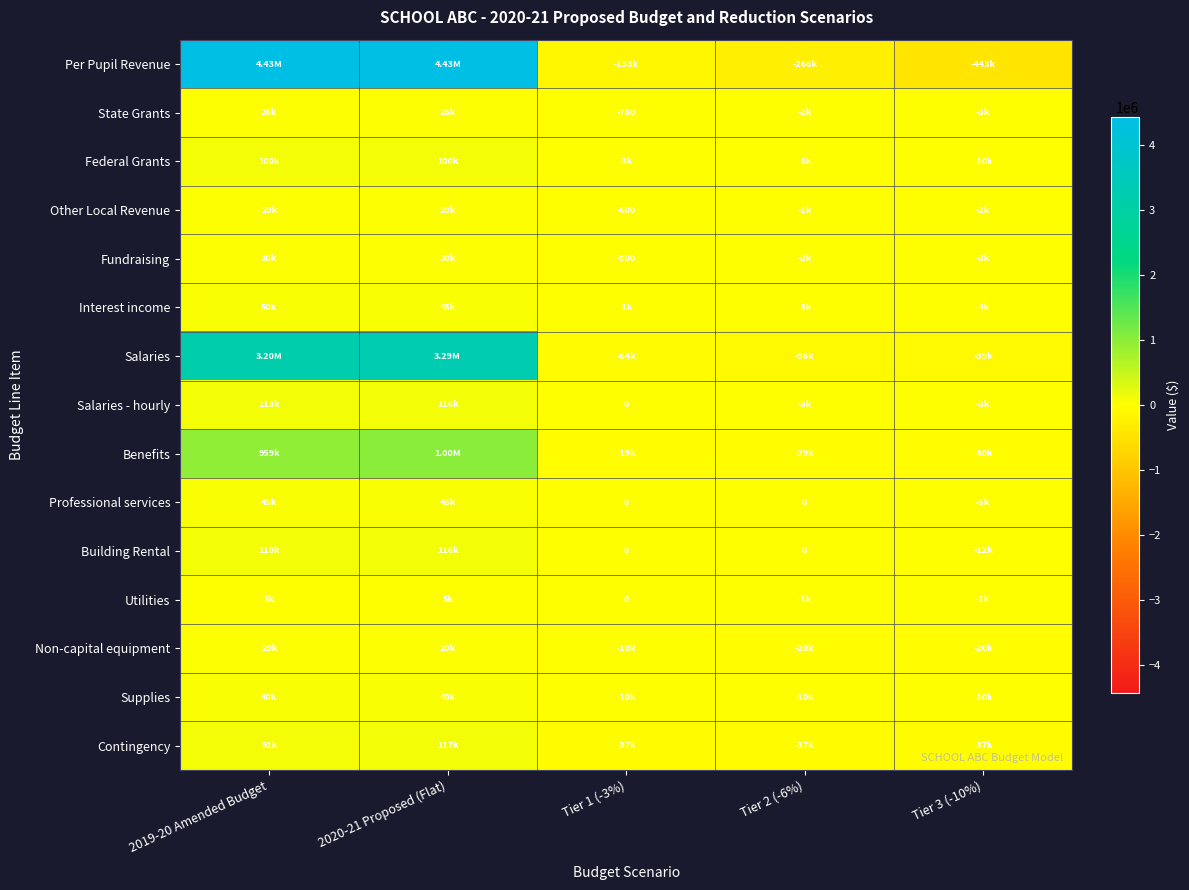

Which series has the largest range (max minus min)?

Per Pupil Revenue